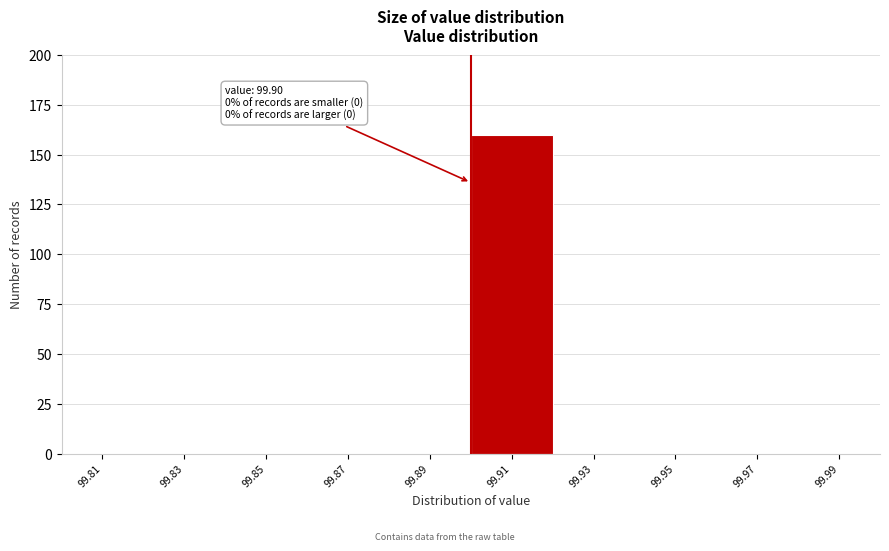

Over which range of the x-axis is the bar tallest?

99.90 to 99.92